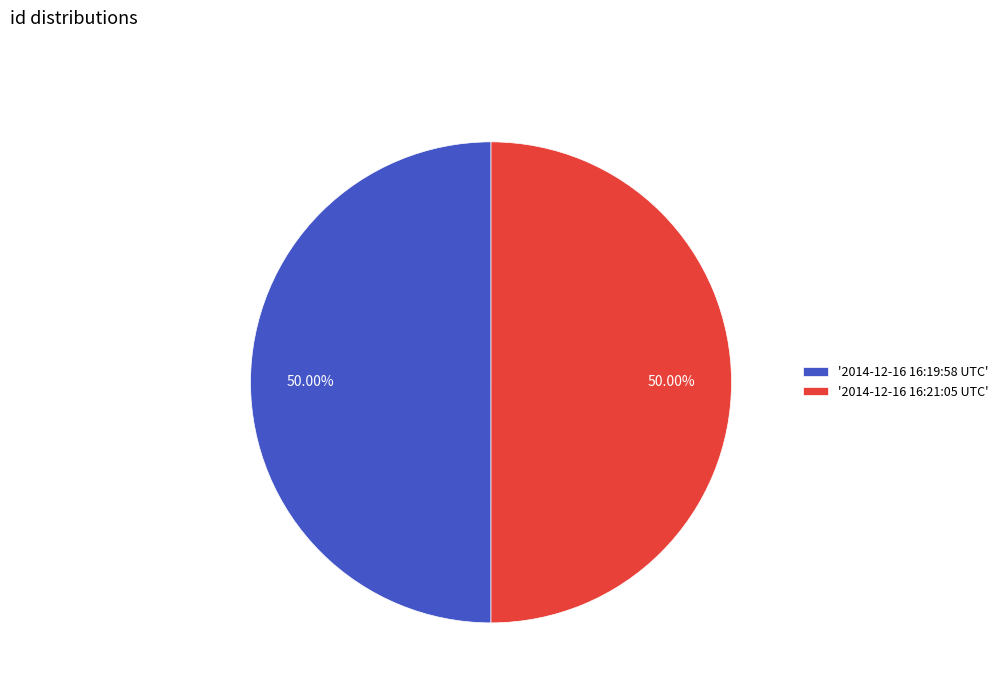

Do '2014-12-16 16:21:05 UTC' and '2014-12-16 16:19:58 UTC' together represent more than half of the pie?

Yes